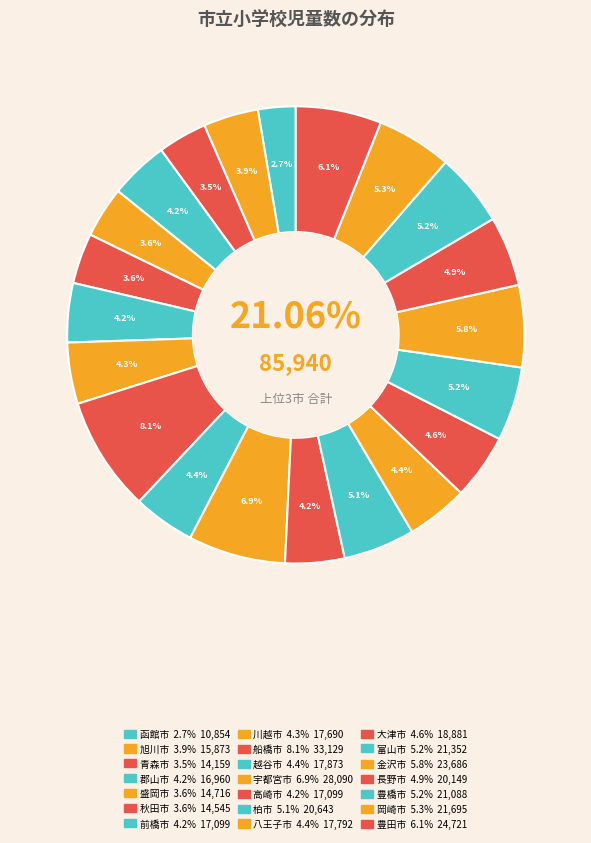

What percentage is the 秋田市 slice, to the nearest percent?

4%